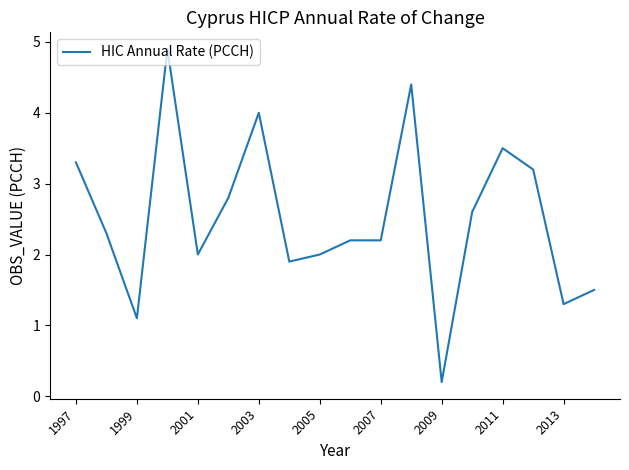

What is the difference between the maximum and minimum values?

4.7